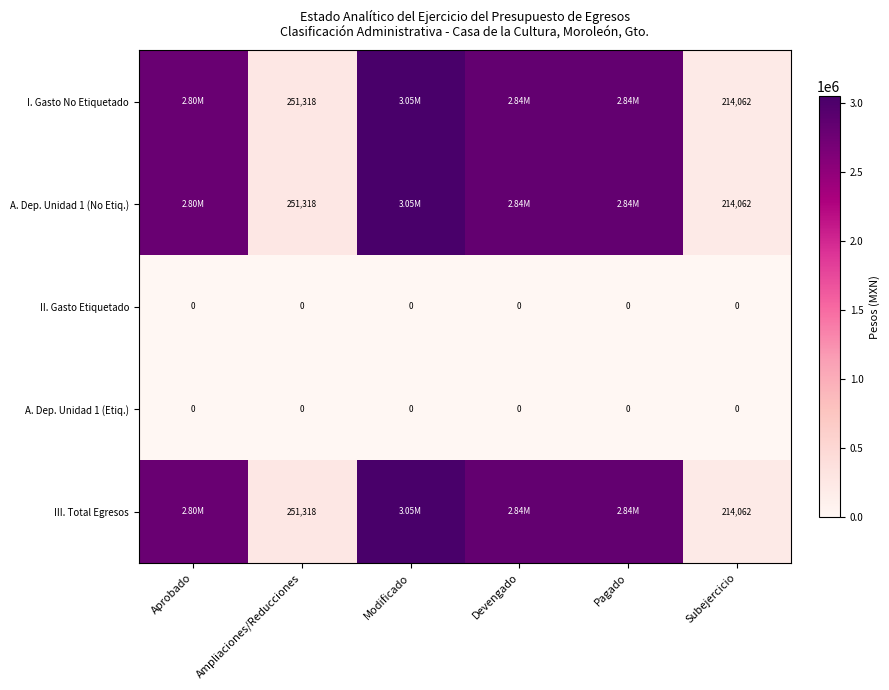

Where is A. Dep. Unidad 1 (Etiq.) nearest to the value 0?

Aprobado